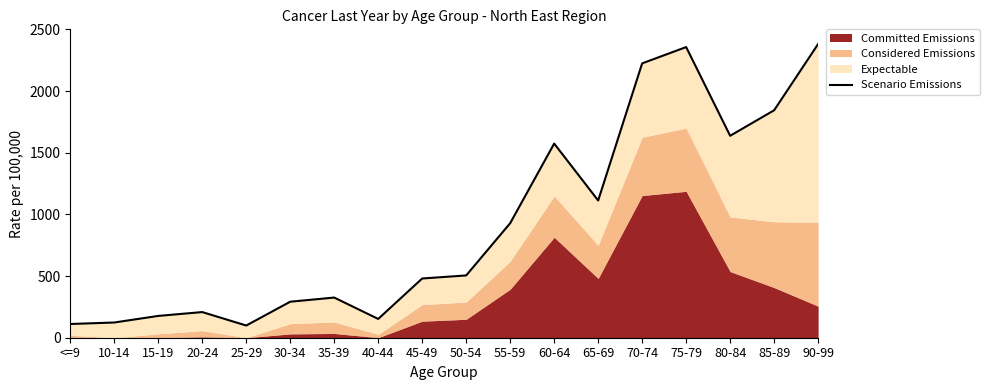

Reading left to right, transcribe all the data shown in this chart.

111.3	123.3	176.8	207.9	98.8	291.9	325.5	152.3	480.1	504.9	928.5	1573.8	1112.5	2224.1	2356.2	1637.2	1843.9	2381.0